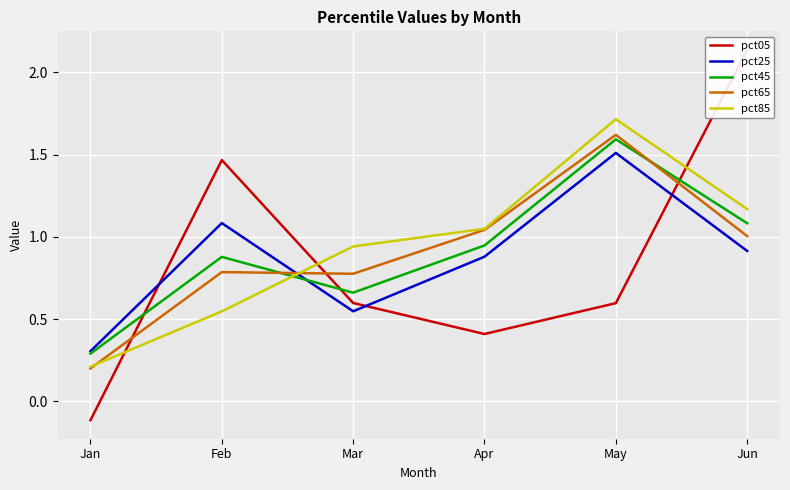

True or false: pct25 and pct65 intersect in this chart.

True